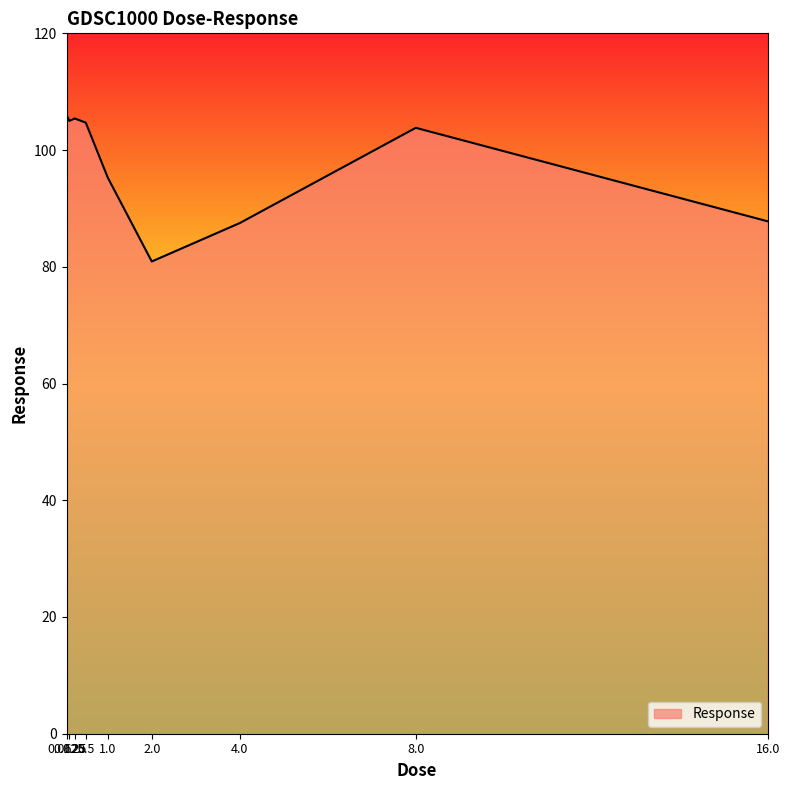

The value at 0.25 is 66.9. True or false?

False